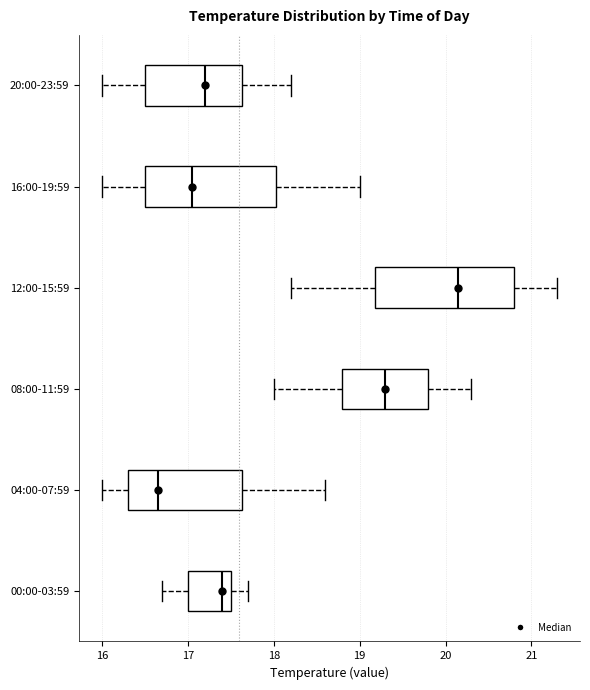

Comparing the boxes themselves (not the whiskers), which one is the widest?

12:00-15:59